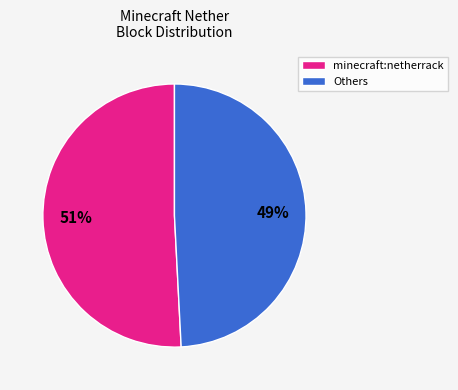

Do minecraft:netherrack and Others together represent more than half of the pie?

Yes